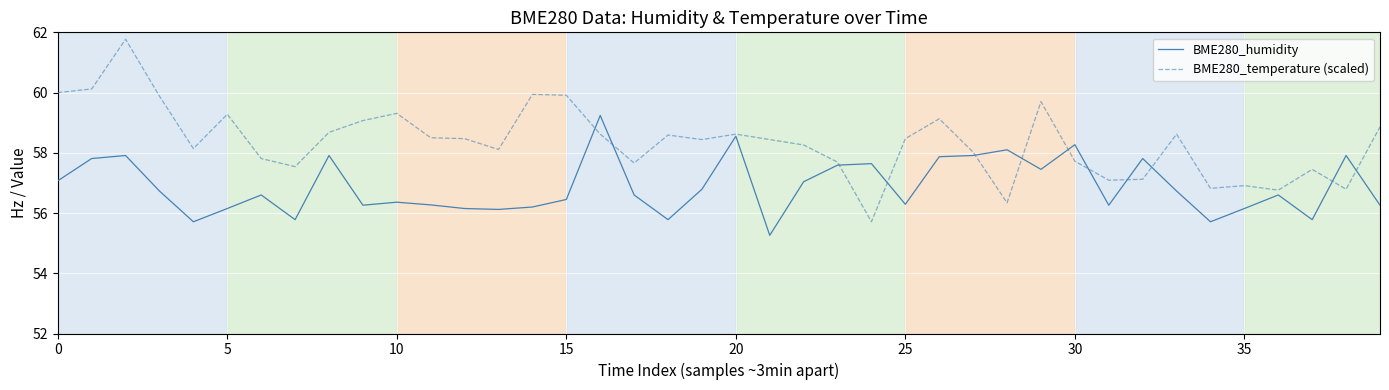

What is the sum of all BME280_temperature (scaled) values?

2334.4